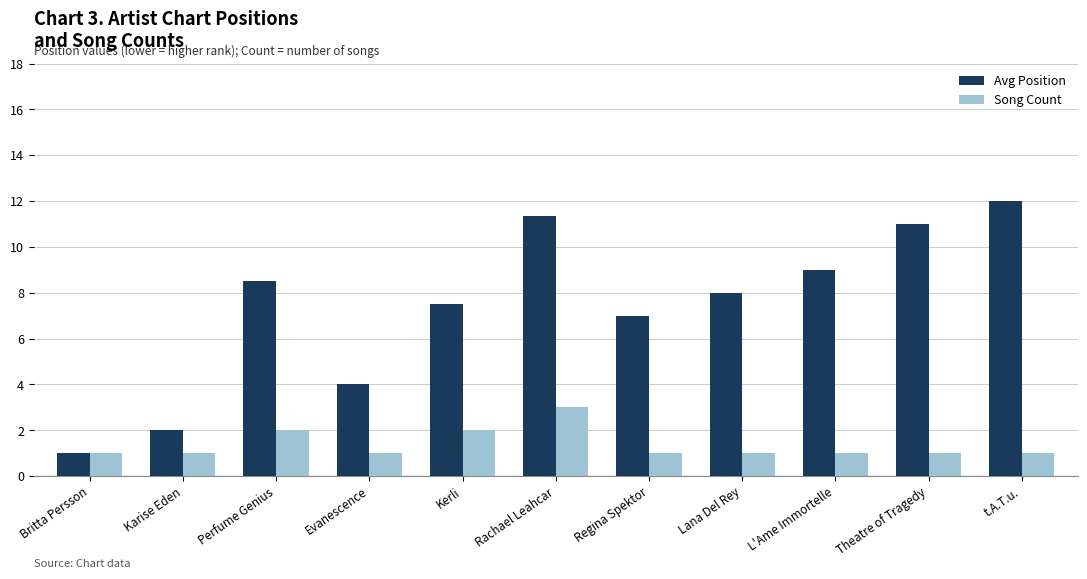

What is the sum of the Avg Position values at Evanescence and Britta Persson?

5.0